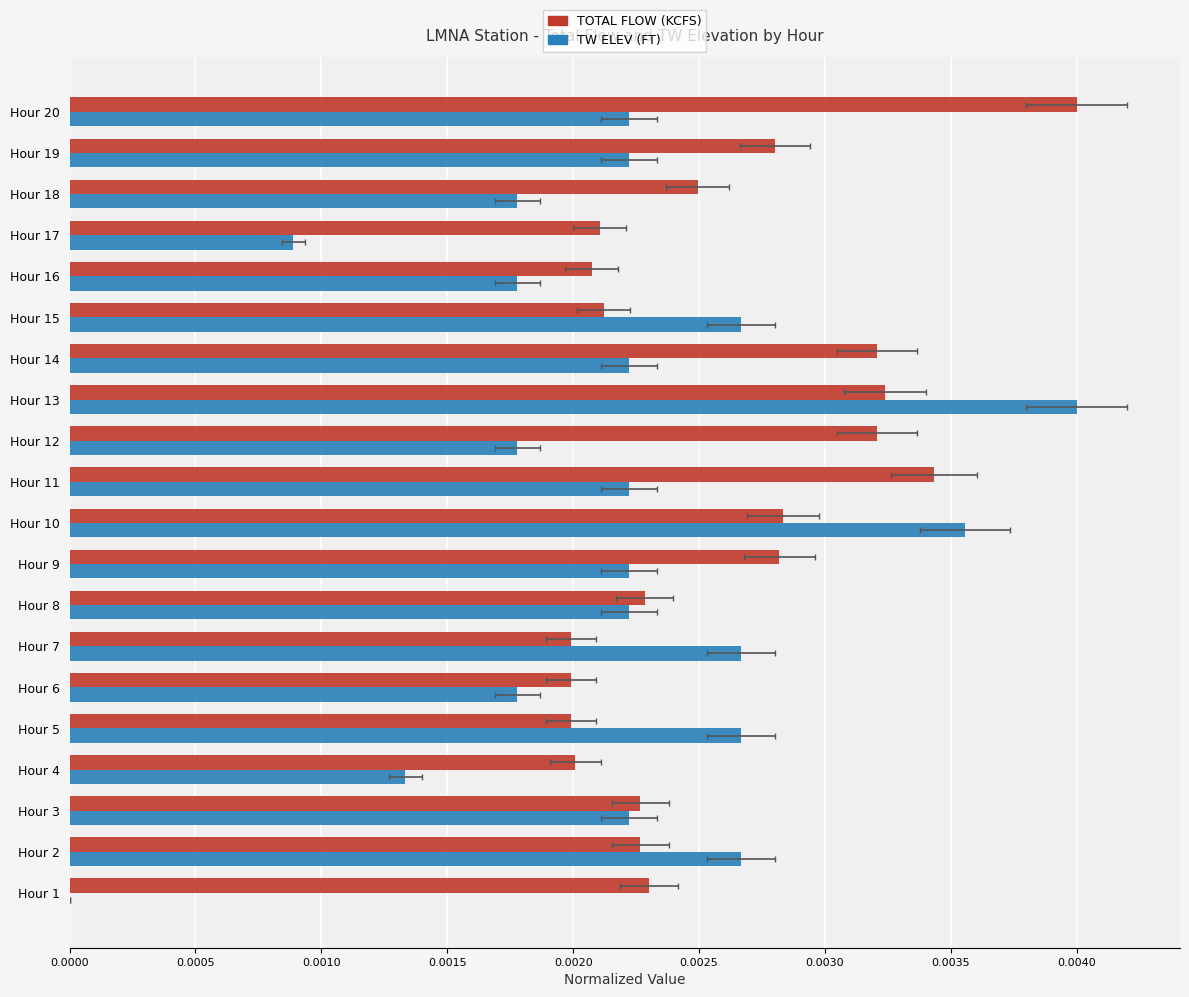

At how many categories does at least one series exceed 0?

20